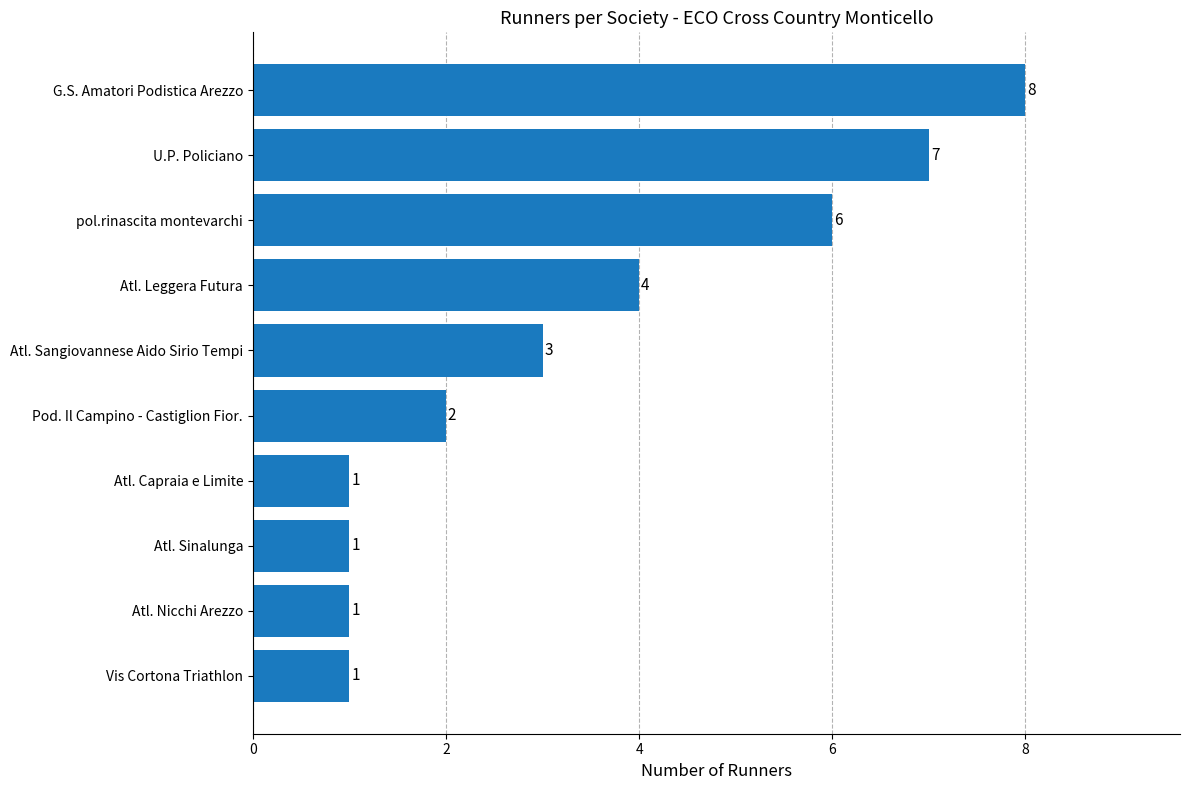

Reading bottom to top, transcribe all the data shown in this chart.

Vis Cortona Triathlon=1	Atl. Nicchi Arezzo=1	Atl. Sinalunga=1	Atl. Capraia e Limite=1	Pod. Il Campino - Castiglion Fior.=2	Atl. Sangiovannese Aido Sirio Tempi=3	Atl. Leggera Futura=4	pol.rinascita montevarchi=6	U.P. Policiano=7	G.S. Amatori Podistica Arezzo=8